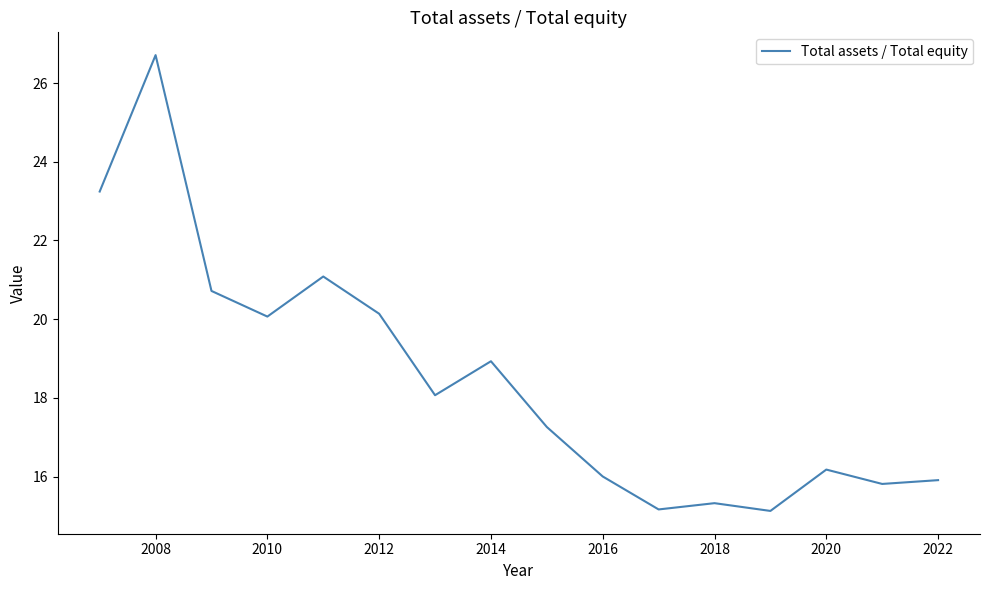

What is the smallest value displayed?

15.1